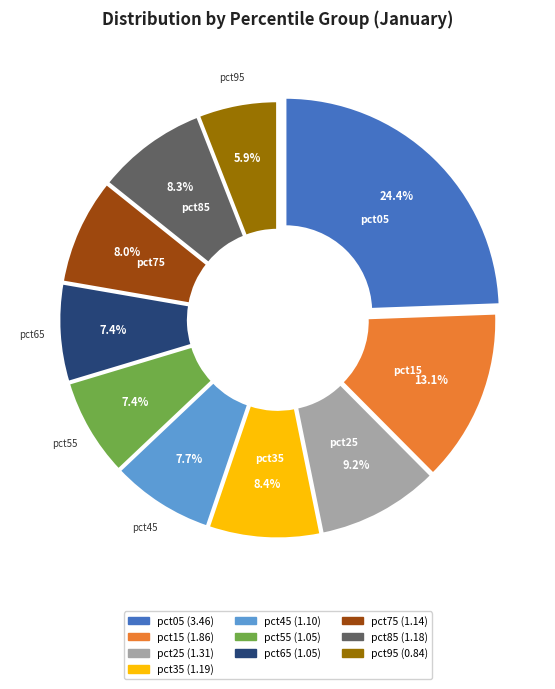

Does pct15 represent more than half of the total?

No